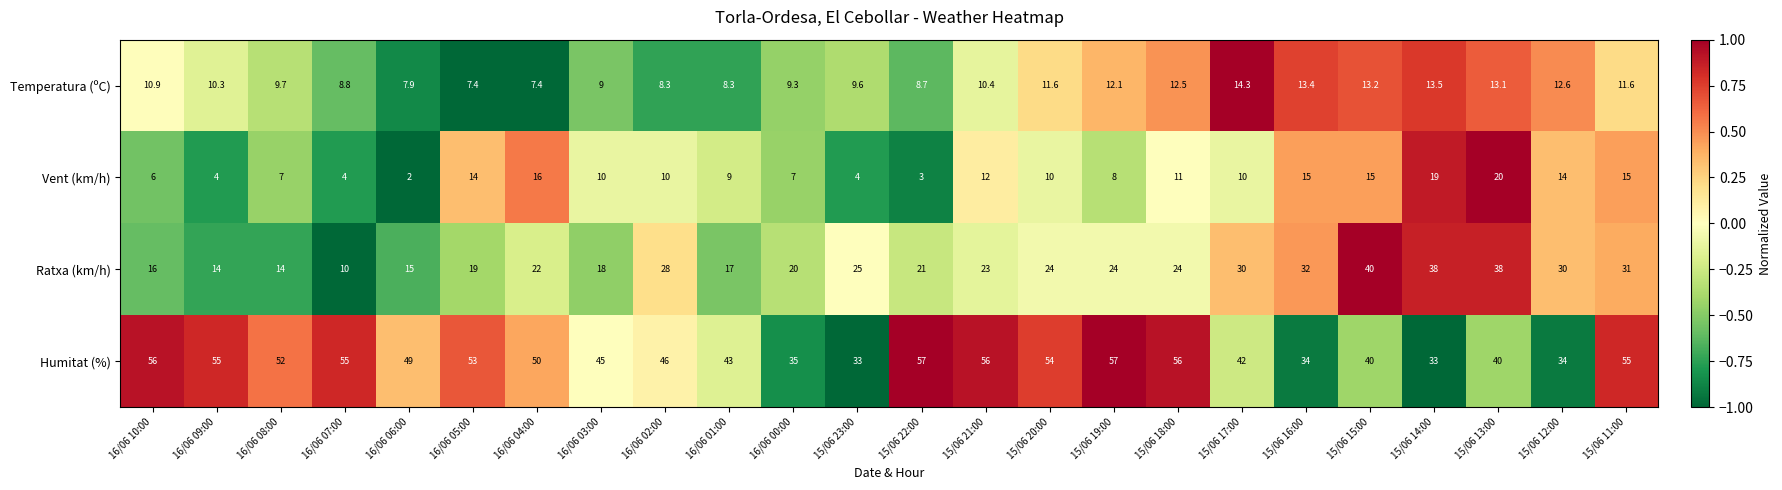

What is the spread (max minus min) of values at 16/06 07:00?

51.0